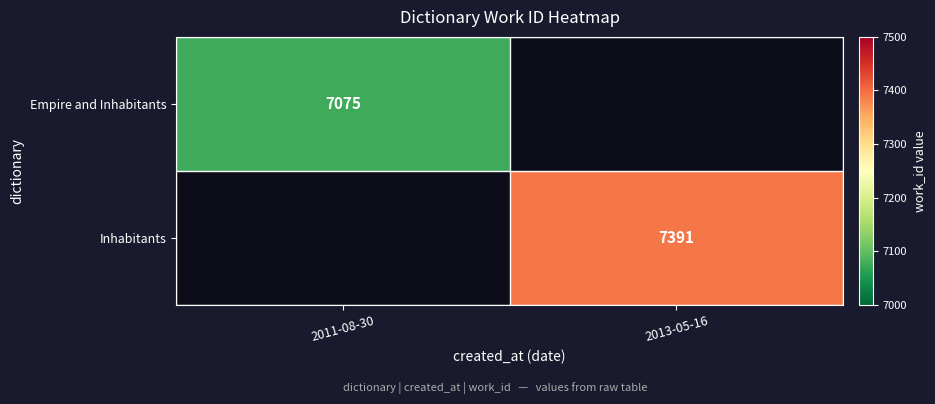

Is the value of Inhabitants at 2013-05-16 greater than the value of Empire and Inhabitants at 2011-08-30?

Yes